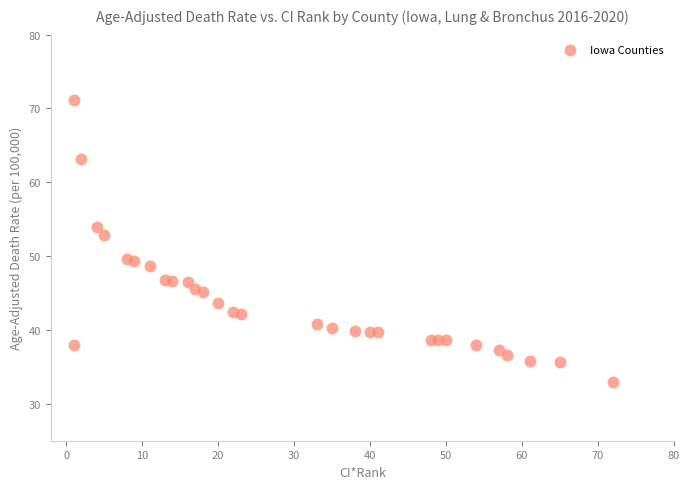

What Y value in the scatter plot is closest to 52?

52.8